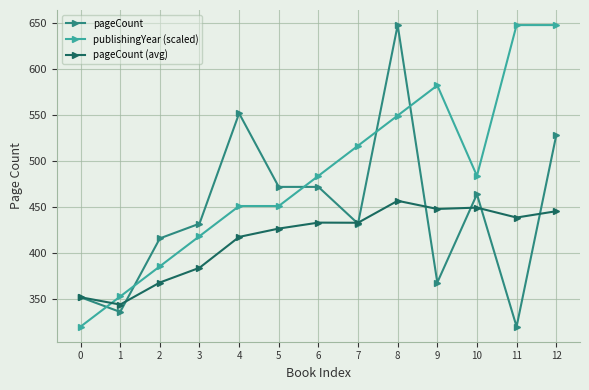

What is the value of the publishingYear (scaled) point at the 5th from the left?

451.2